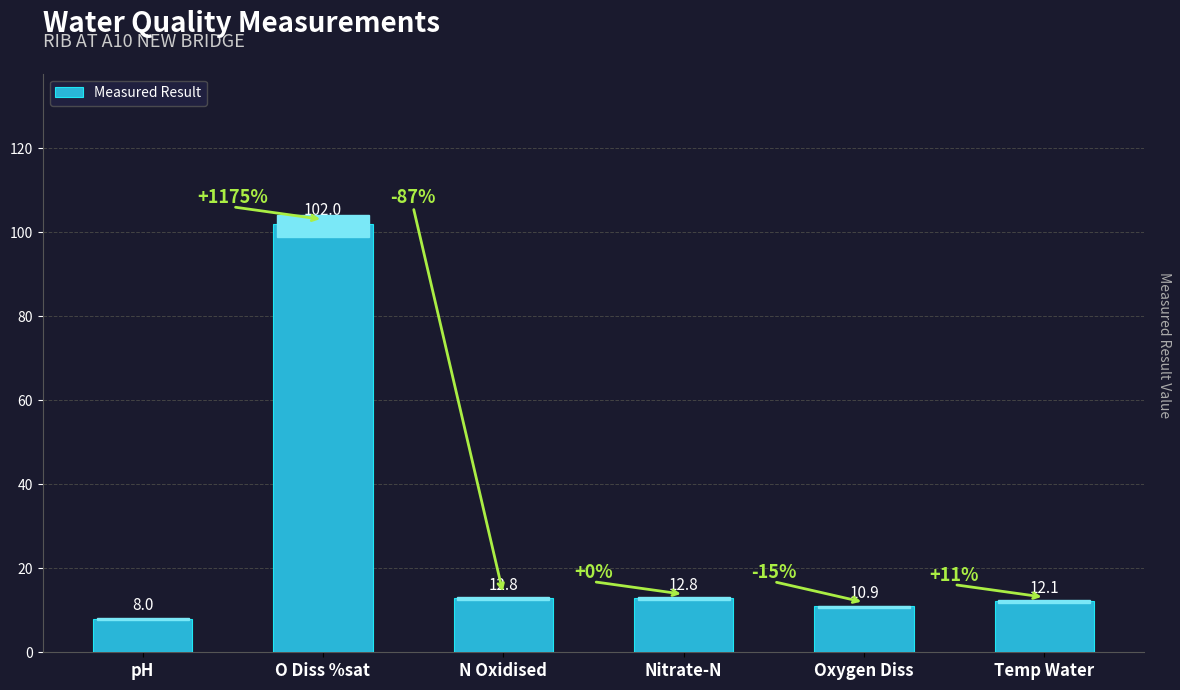

What is the maximum value shown in the chart?

102.0